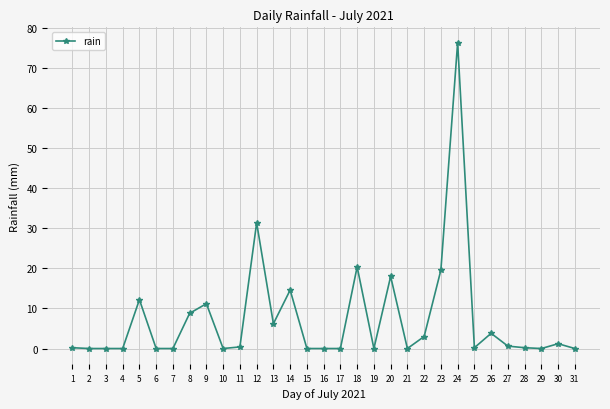

What is the maximum value shown in the chart?

76.4